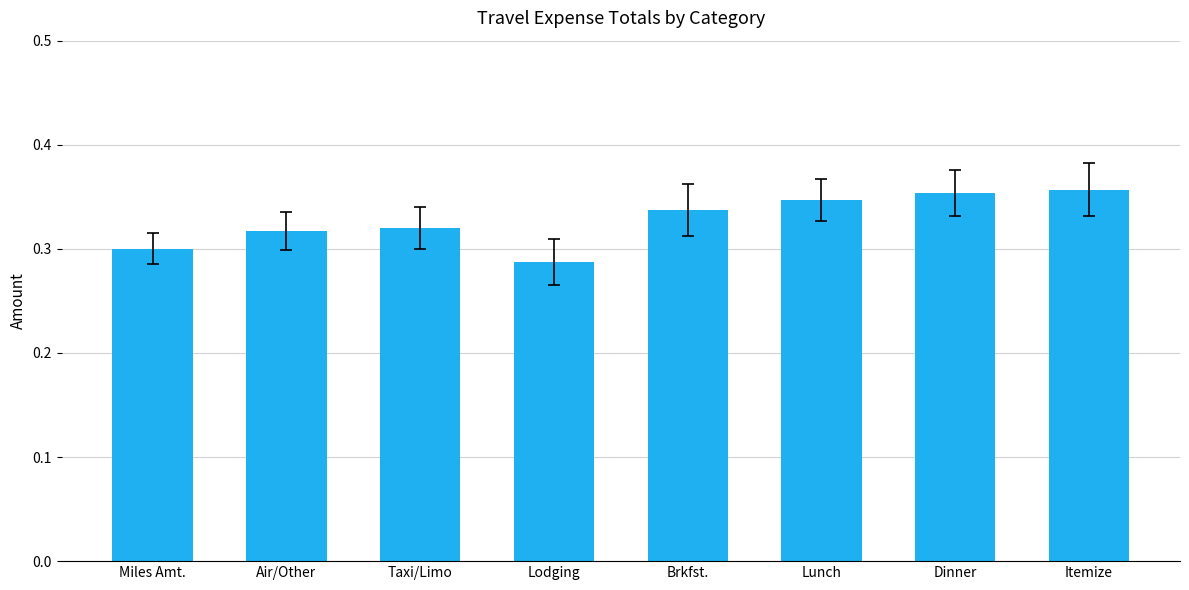

The value at Air/Other is 0.3. True or false?

True